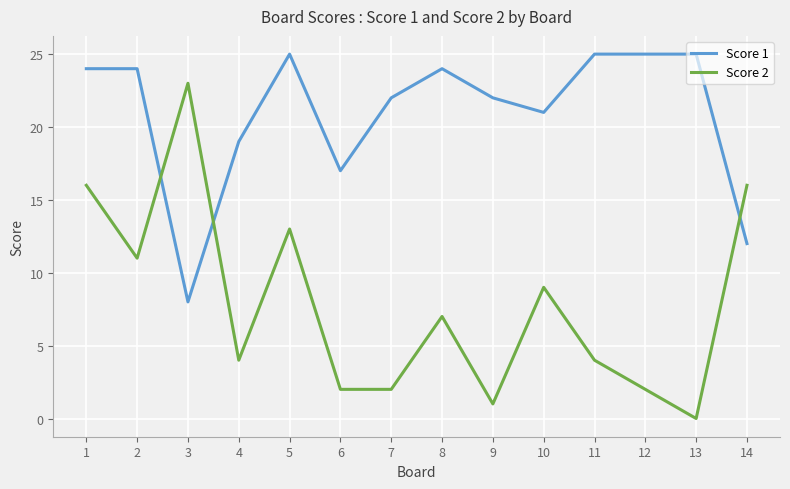

The Score 2 series shows 4 at 11. True or false?

True